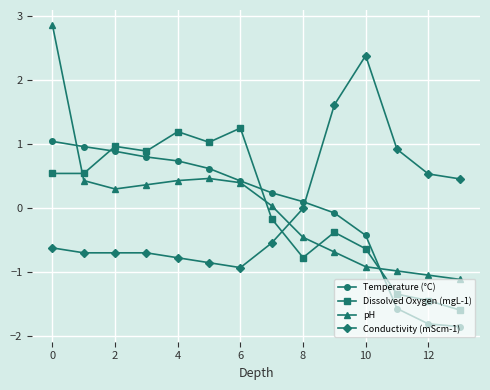

List the series in order of their peak value, highest first.

pH, Conductivity (mScm-1), Dissolved Oxygen (mgL-1), Temperature (°C)